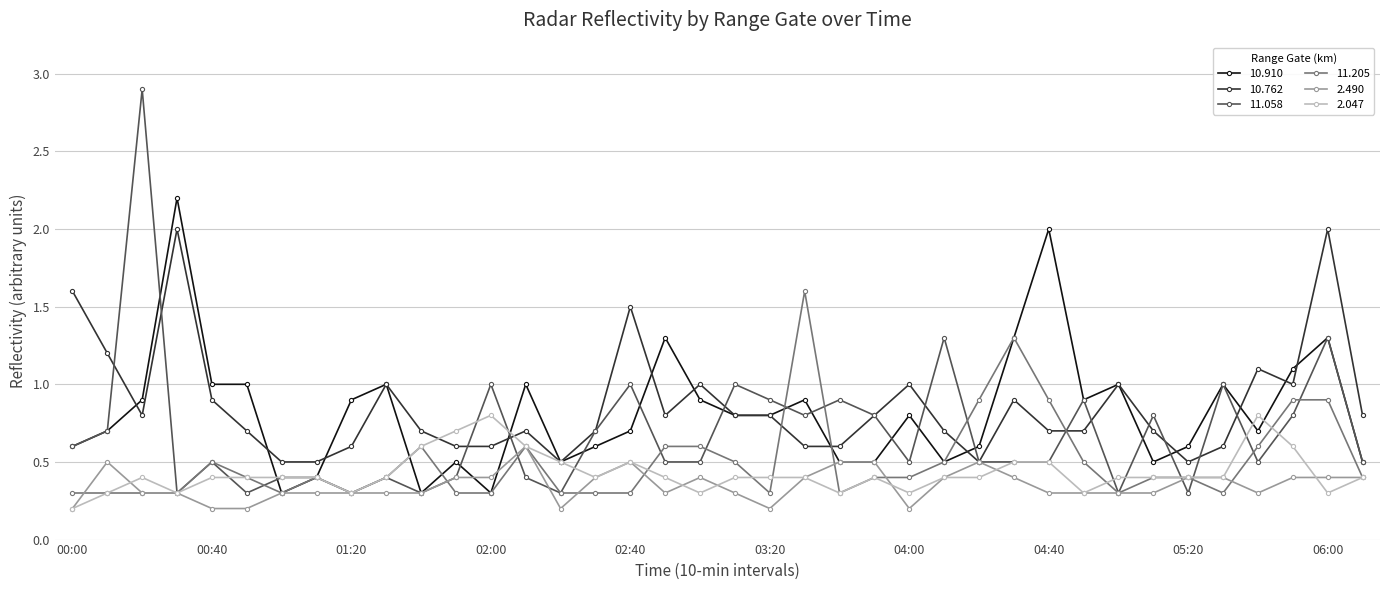

Which series has the largest range (max minus min)?

11.058